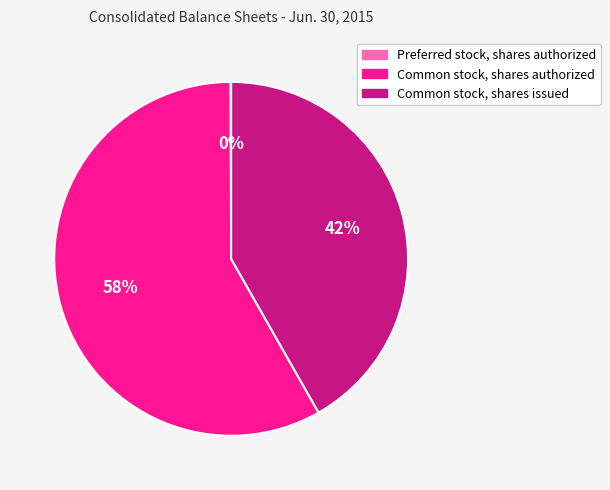

To the nearest percent, what is the combined percentage of Common stock, shares issued and Common stock, shares authorized?

100%